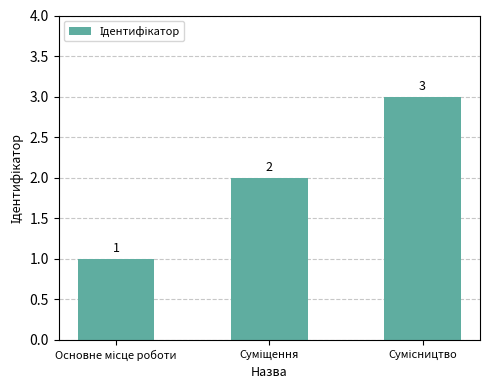

Are the bars horizontal?

No